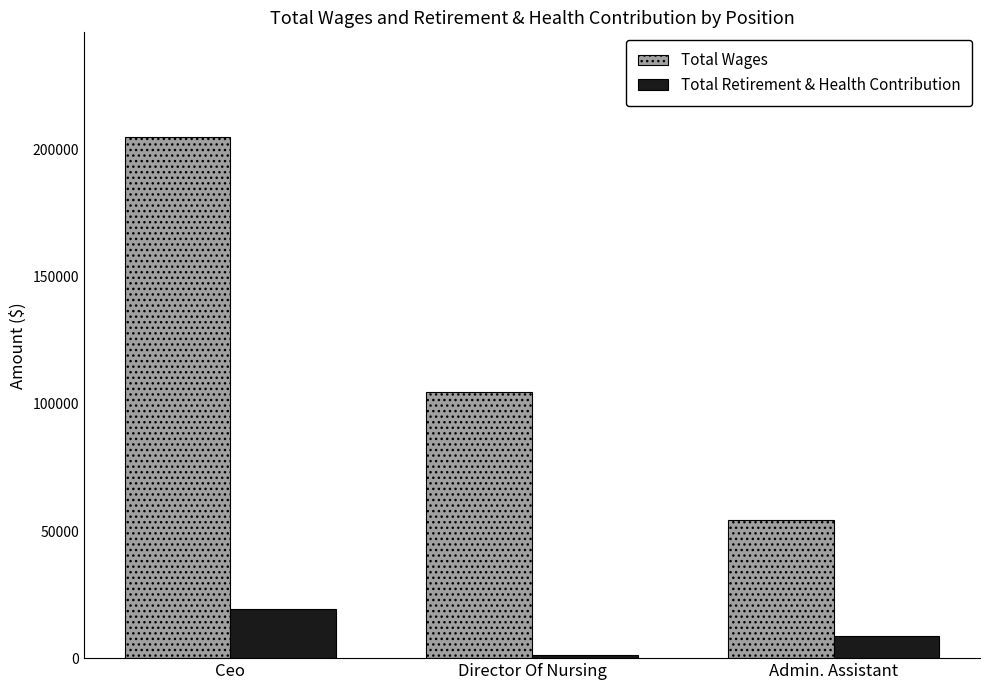

How many bars are there in each group?

2